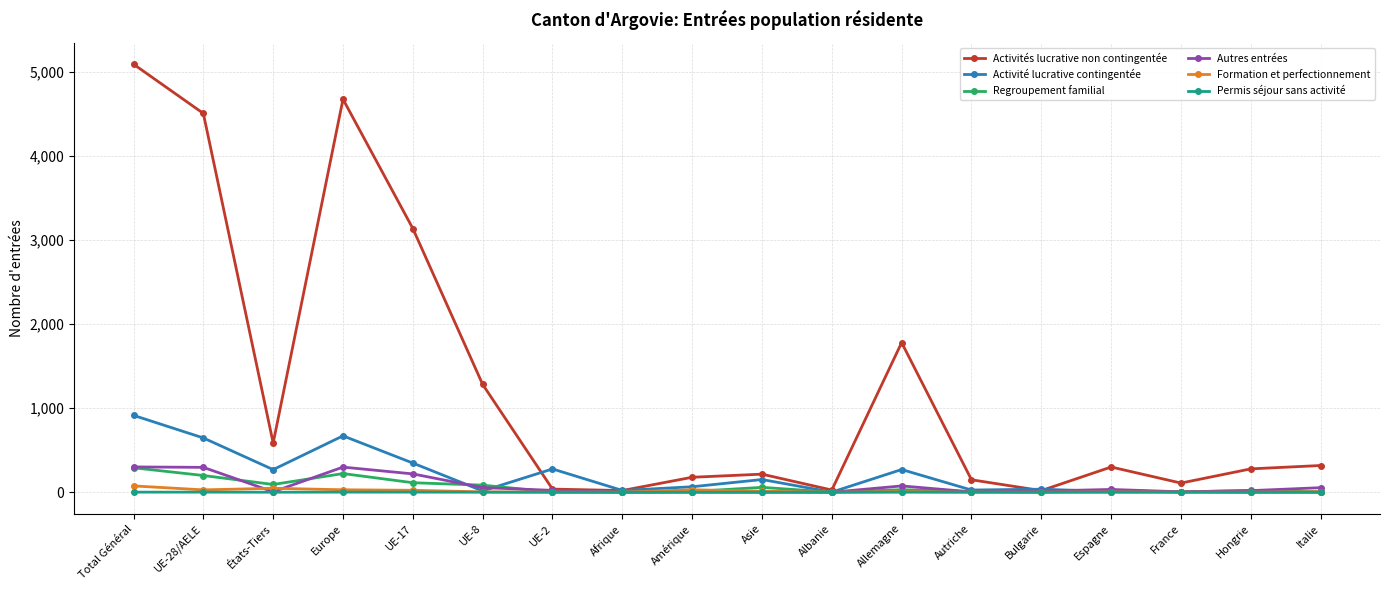

Count the number of data series in this chart.

6